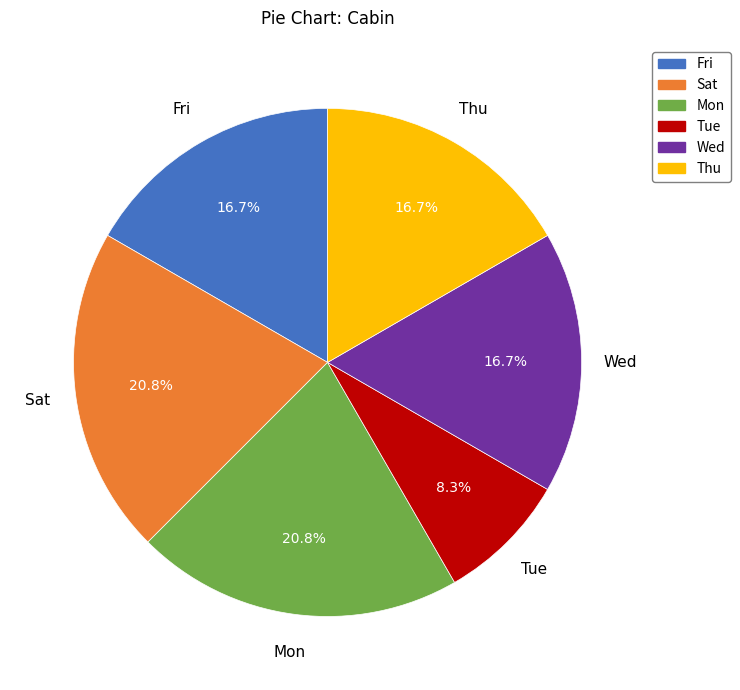

The Fri slice represents 17% of the pie. True or false?

True